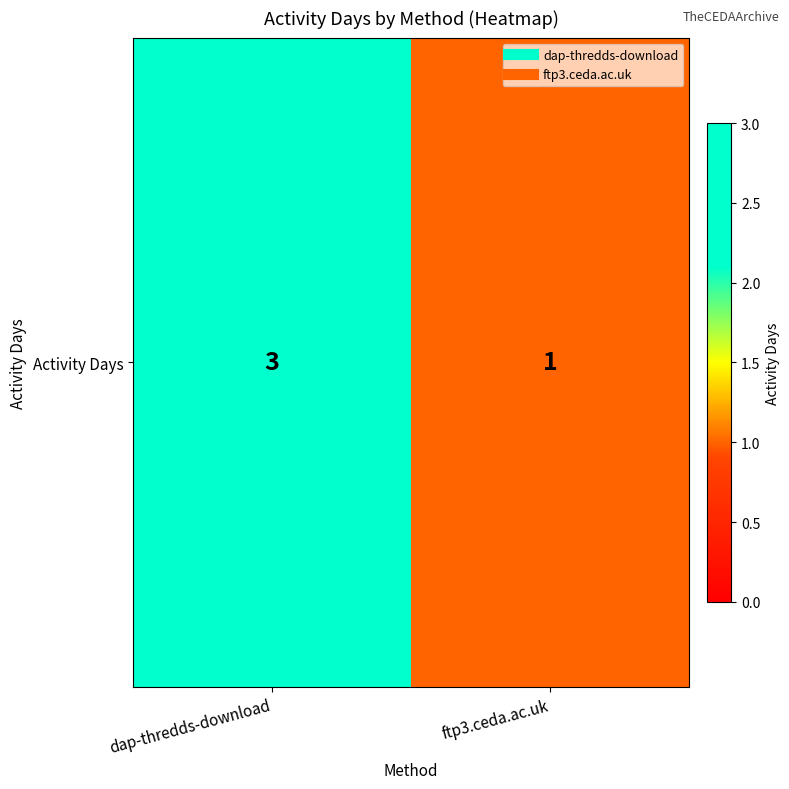

What is the smallest value displayed?

1